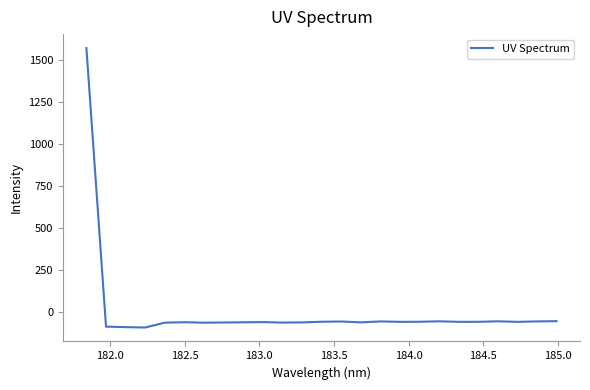

What is the smallest value displayed?

-90.9